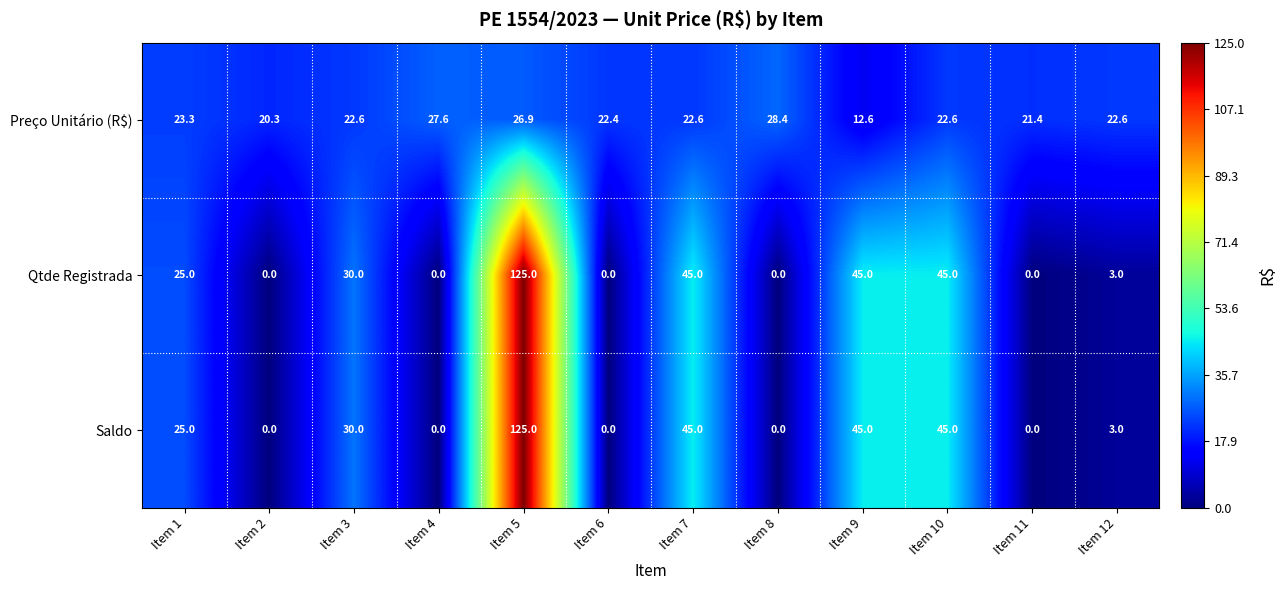

What is the highest value of the Preço Unitário (R$) series?

28.4